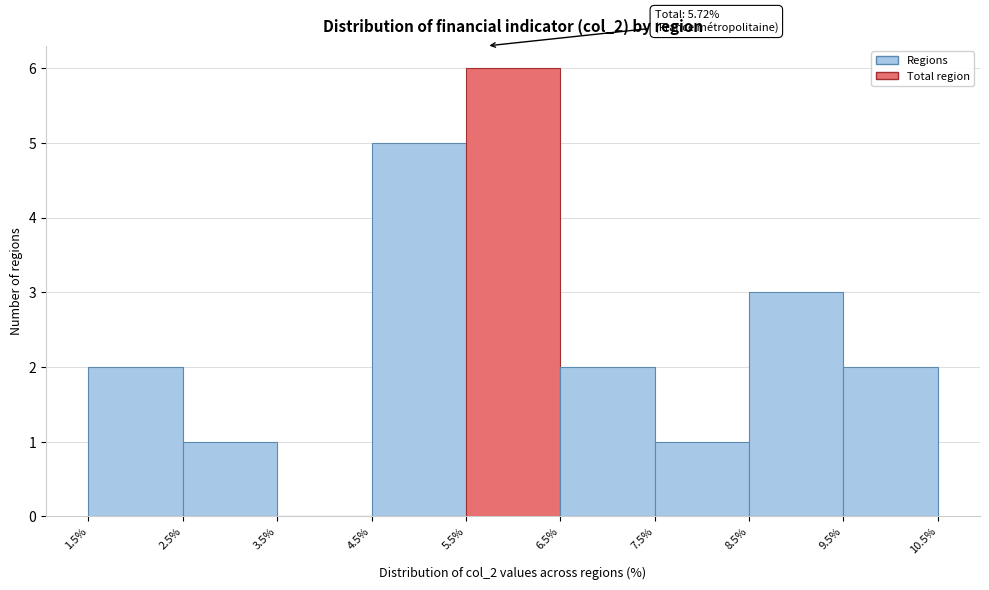

Over which range of the x-axis is the bar tallest?

5.5% to 6.5%